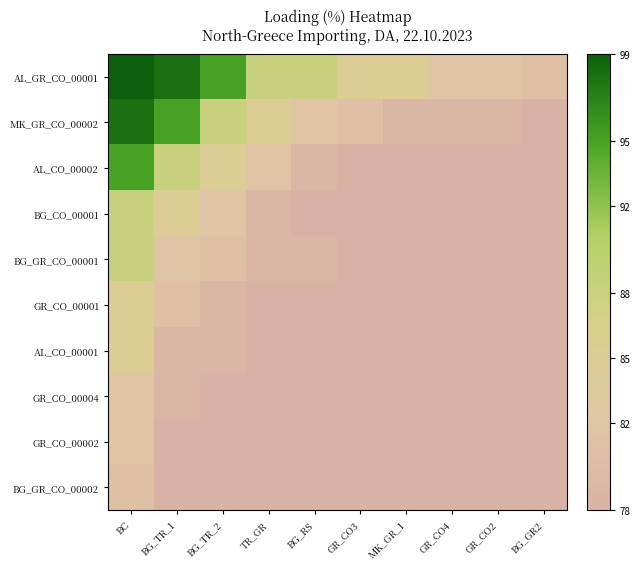

Which category has the highest value across all series?

BC